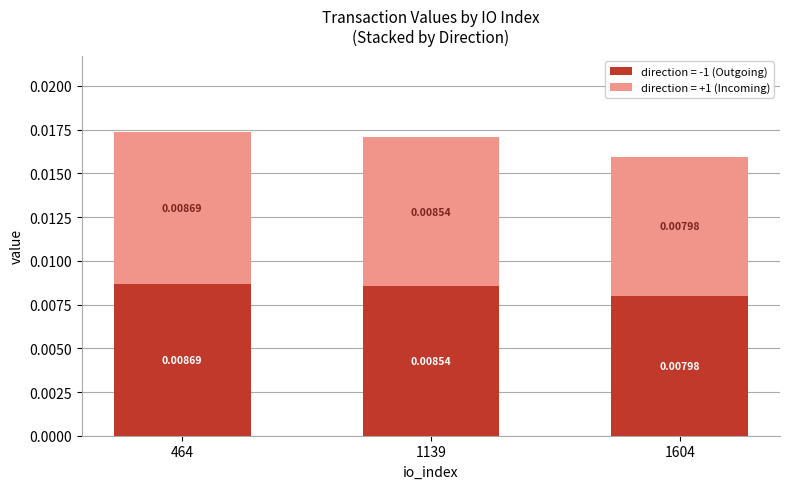

Are the bars grouped side by side (vs. stacked)?

No